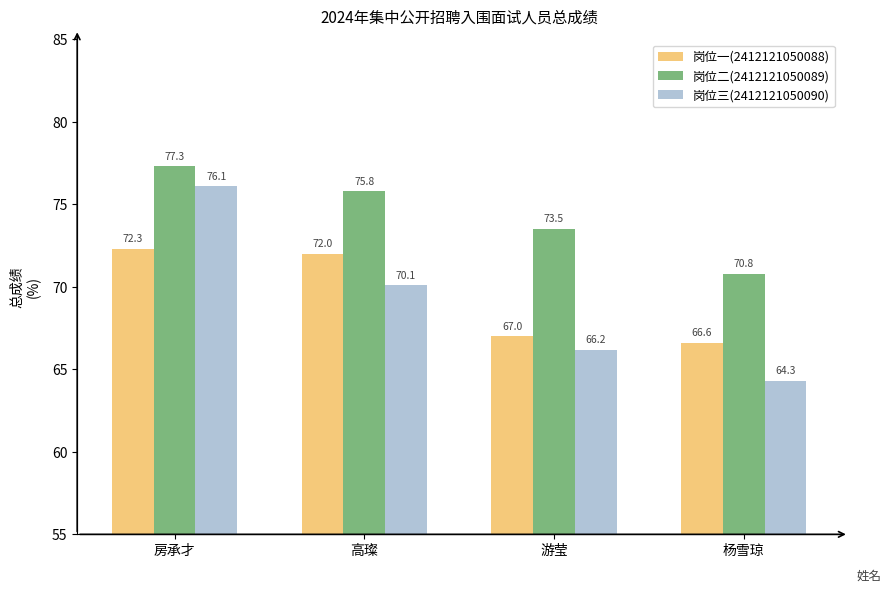

What is the minimum value shown in the chart?

64.3